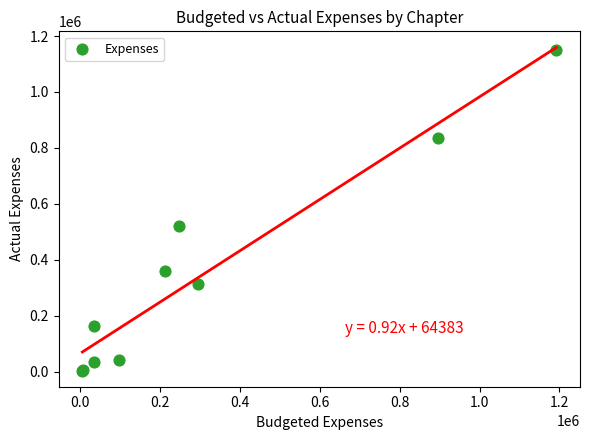

What Y value in the scatter plot is closest to 575817?

520684.3